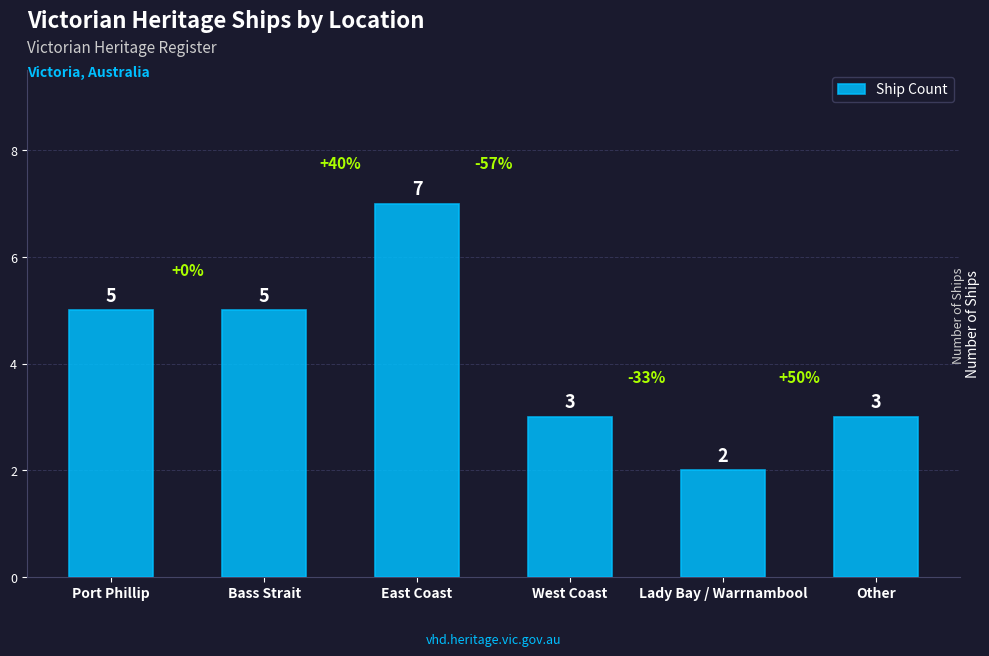

Are the bars horizontal?

No